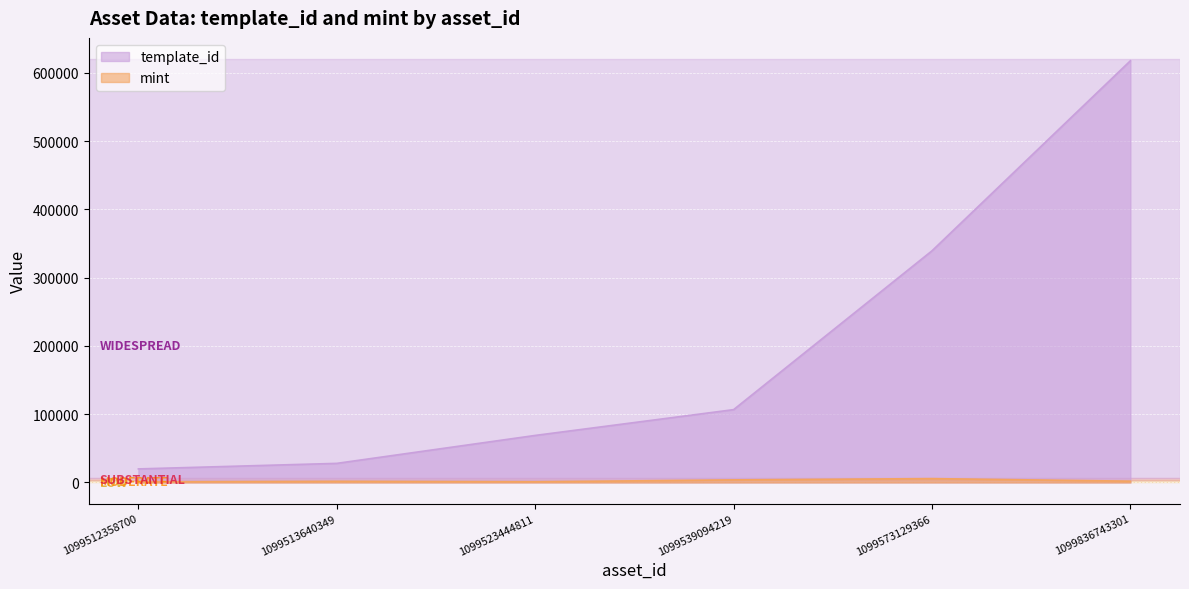

True or false: mint and template_id intersect in this chart.

False